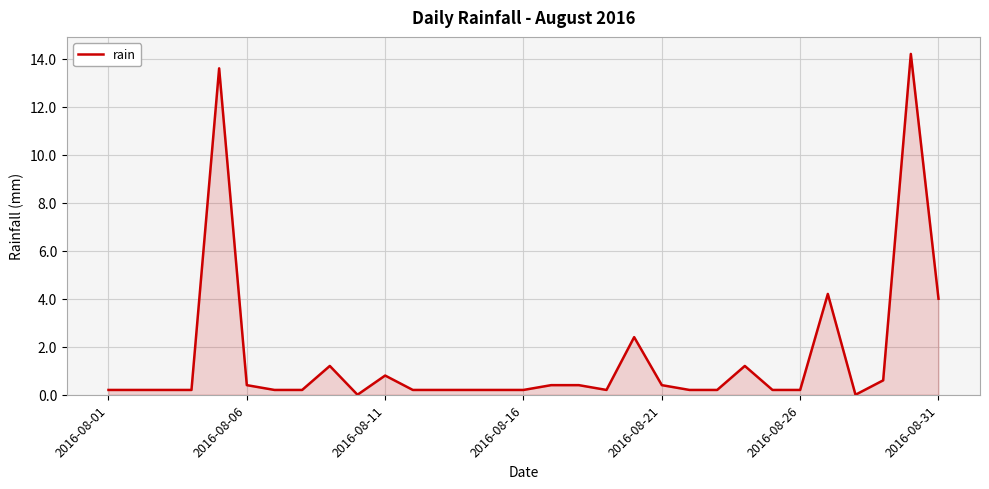

What is the sum of all values?

47.0